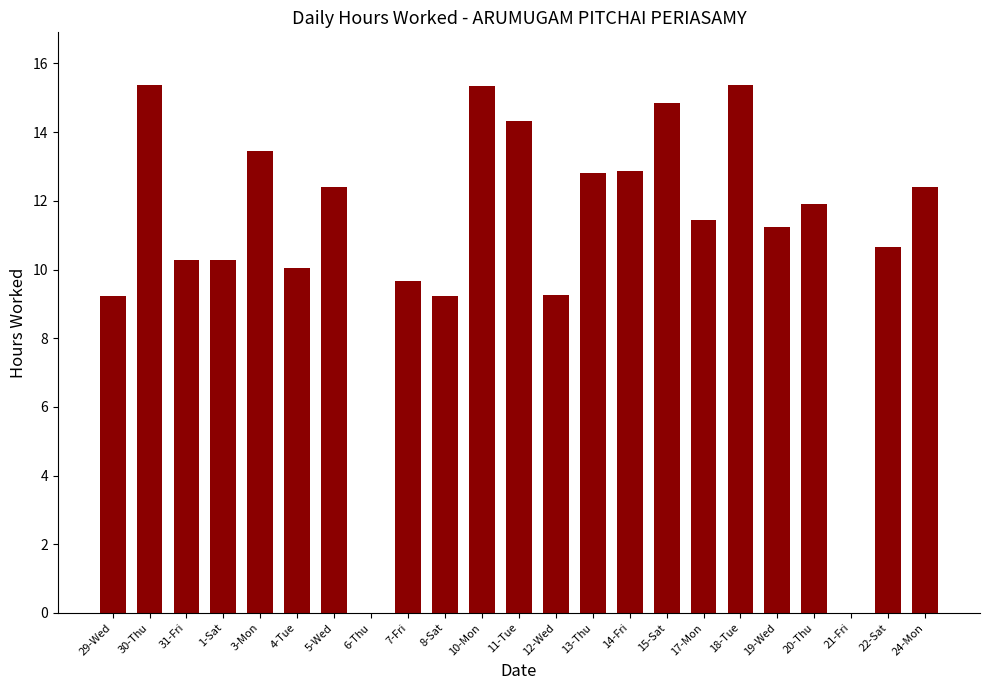

The chart shows a value of 10.7 at 22-Sat. True or false?

True